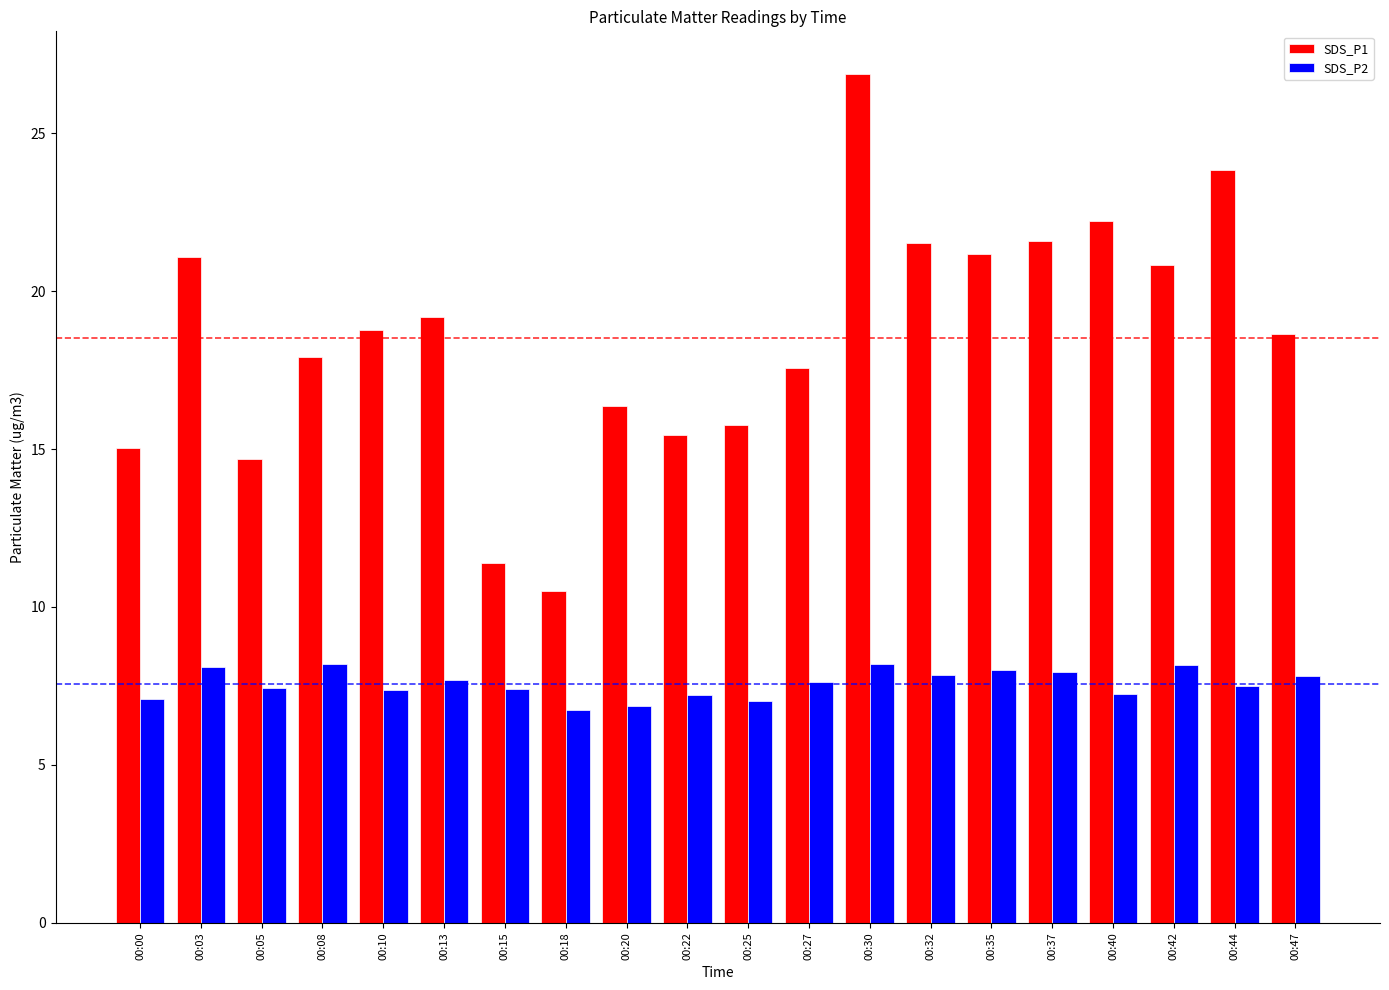

What is the difference between the highest and lowest values at 00:00?

7.9